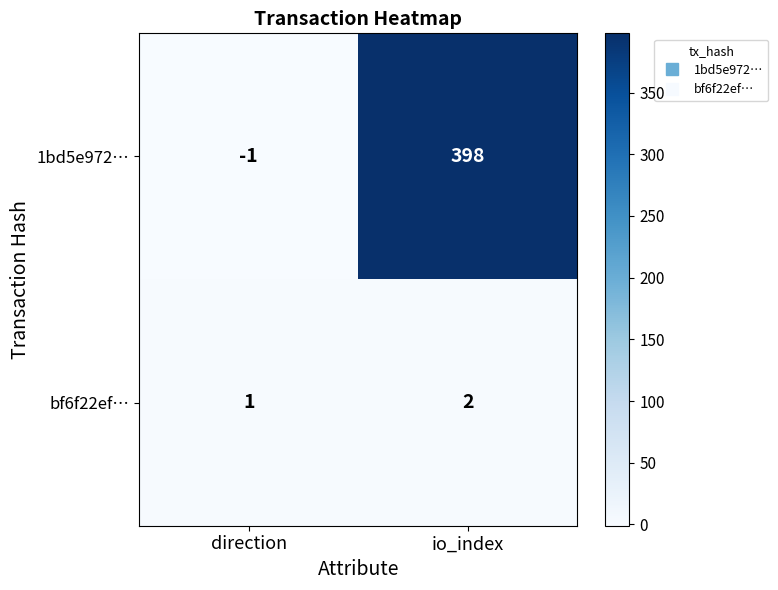

What is the sum of the bf6f22ef… values at io_index and direction?

3